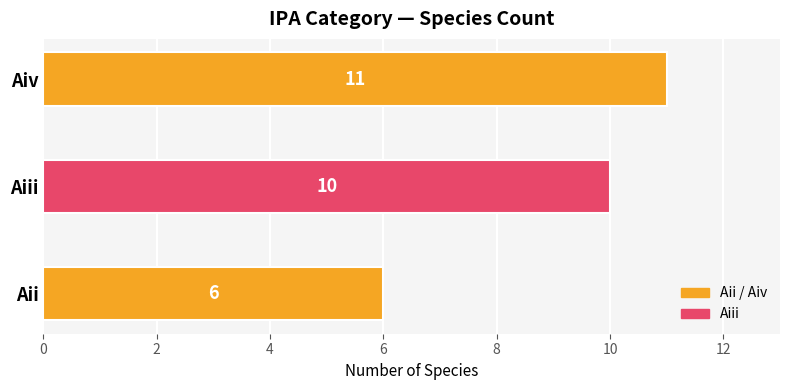

Rank the categories by value from lowest to highest.

Aii, Aiii, Aiv